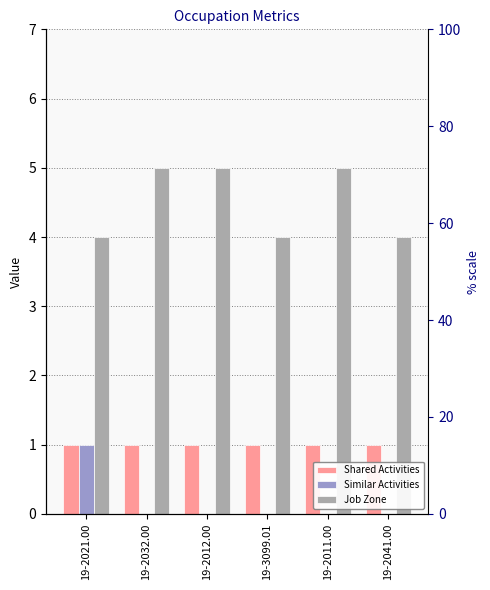

The value of Similar Activities at 19-2032.00 is 1. True or false?

False